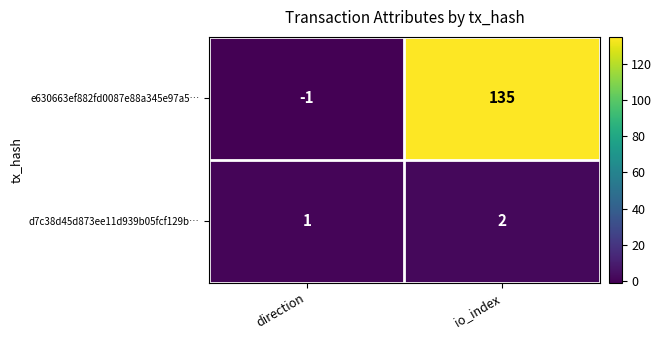

The d7c38d45d873ee11d939b05fcf129b… series shows 0 at io_index. True or false?

False